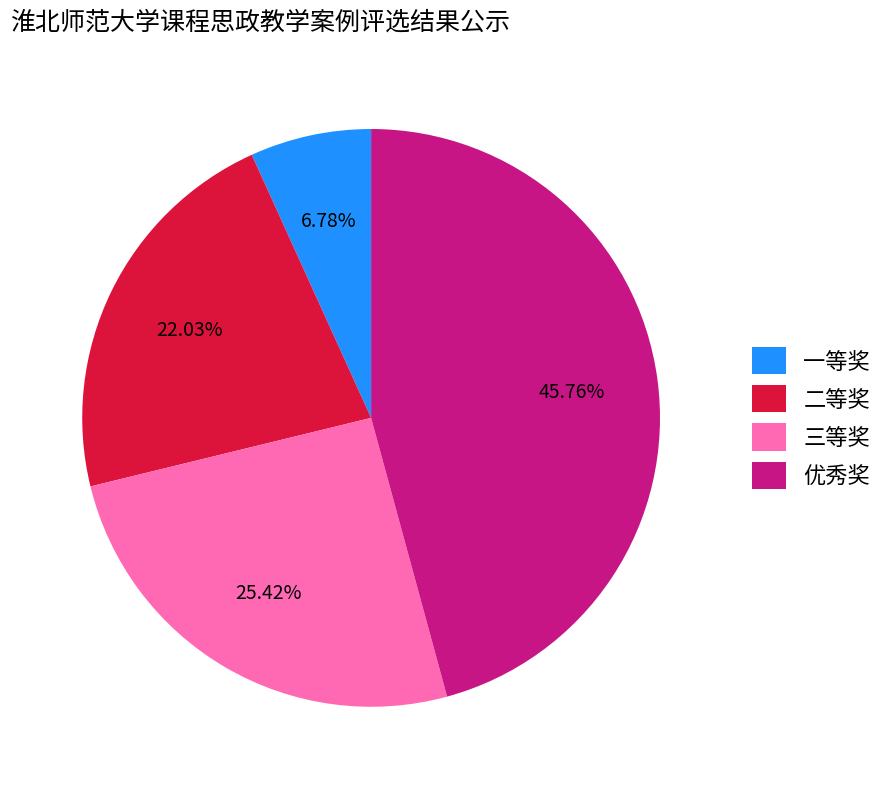

To the nearest percent, what is the average slice percentage?

25%